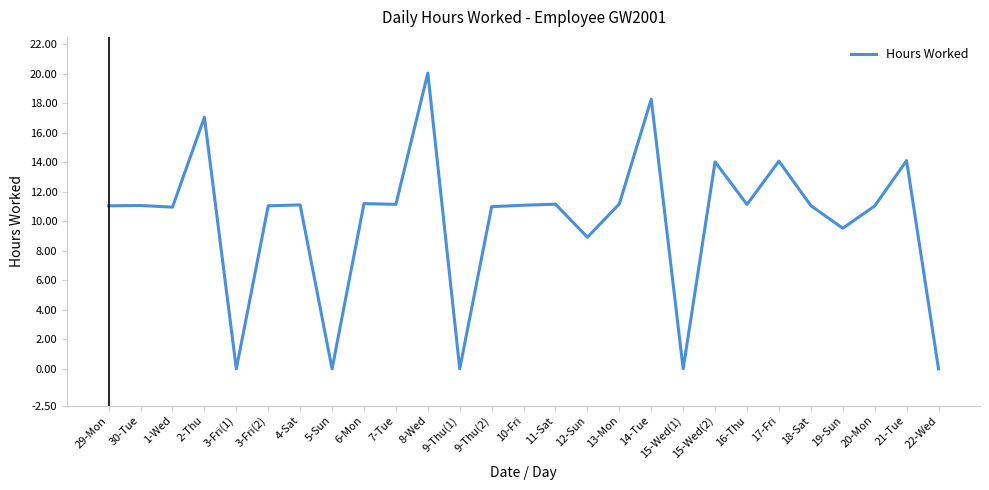

What is the ratio of the value at 9-Thu(2) to the value at 2-Thu?

0.6